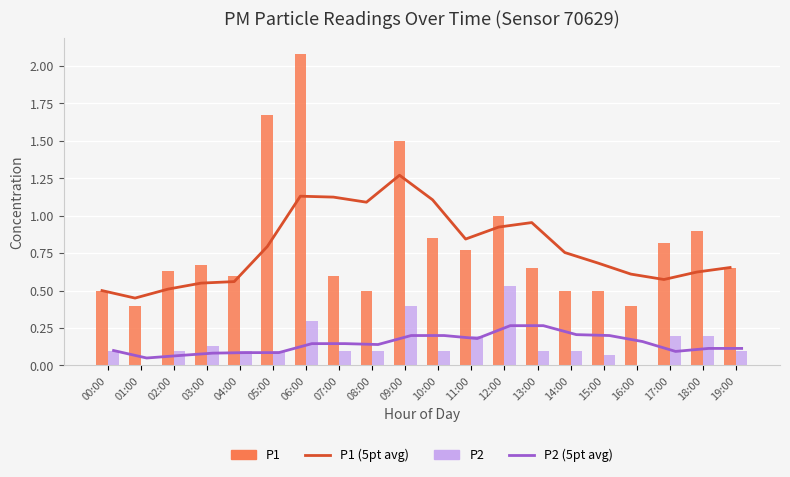

Count the number of data series in this chart.

4